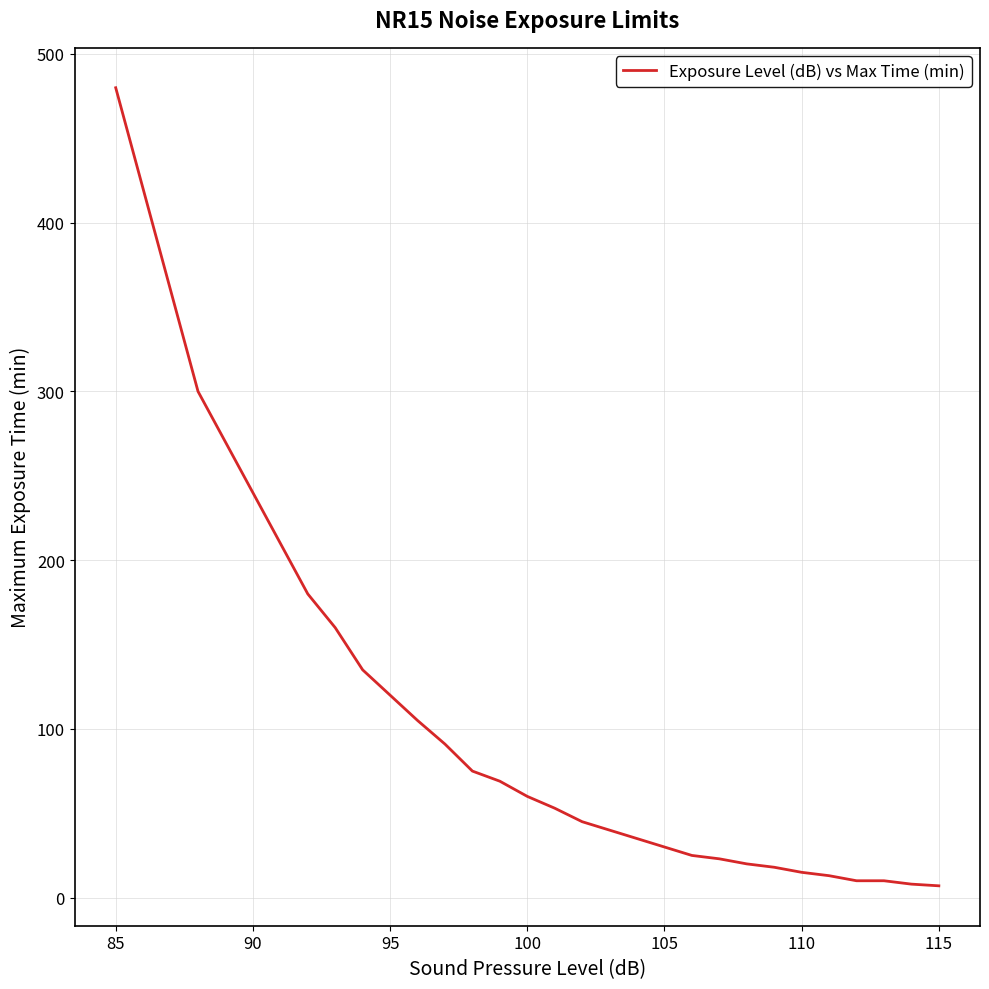

What is the maximum value shown in the chart?

480